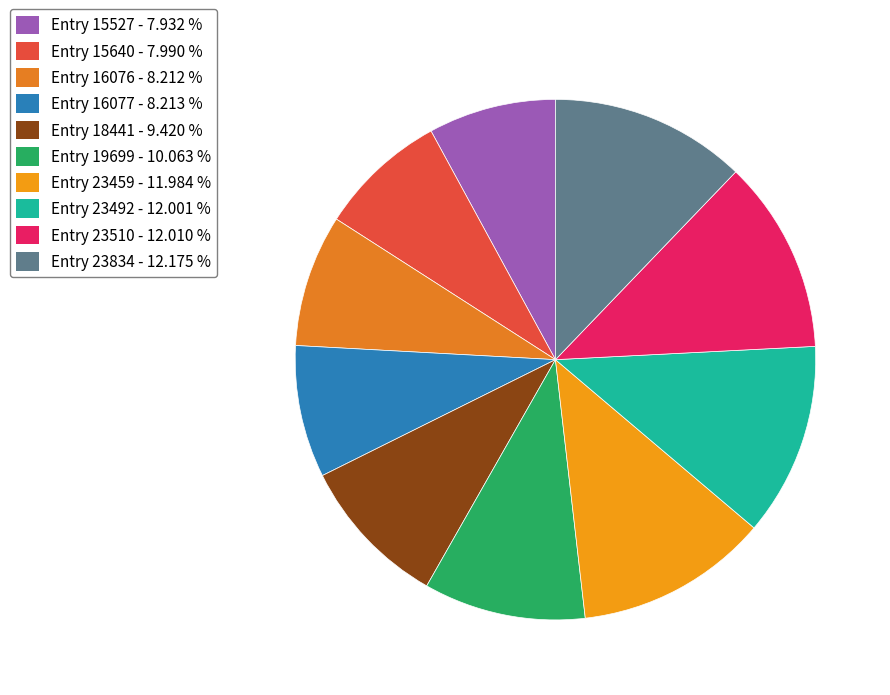

The Entry 23510 slice represents 1% of the pie. True or false?

False